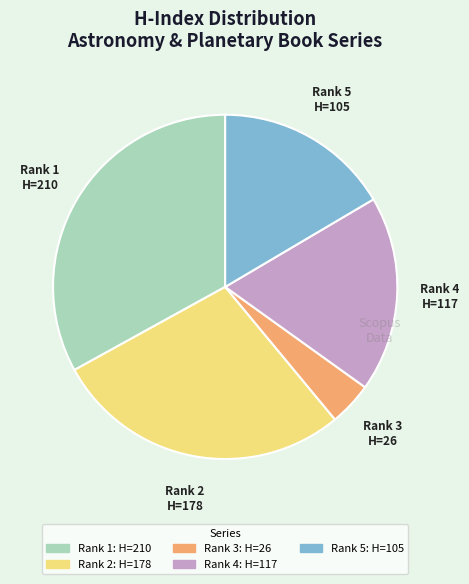

Is there any slice that represents more than half of the pie?

No